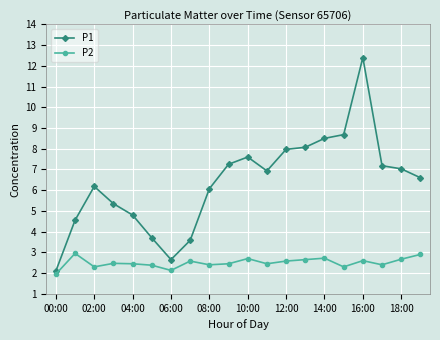

Which series has the widest spread of values?

P1